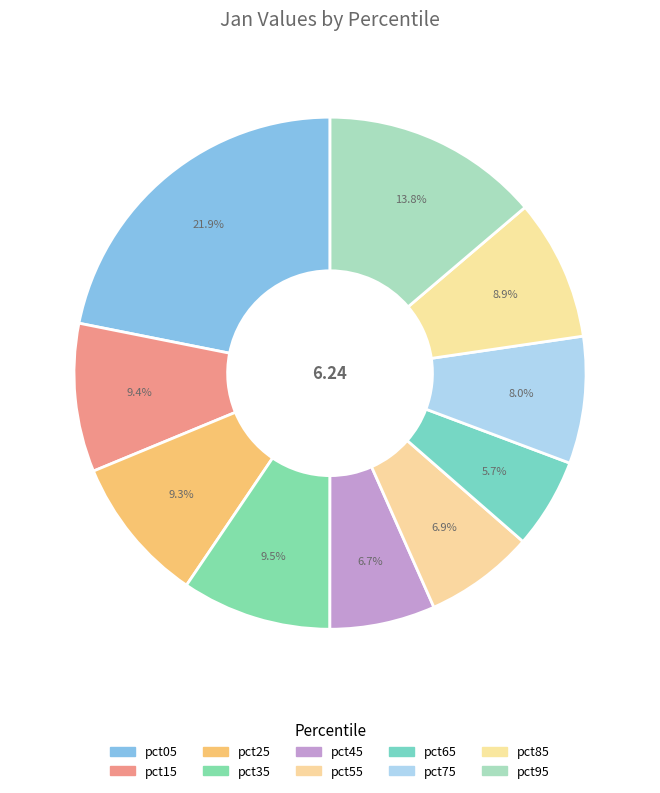

How many segments does this pie chart have?

10